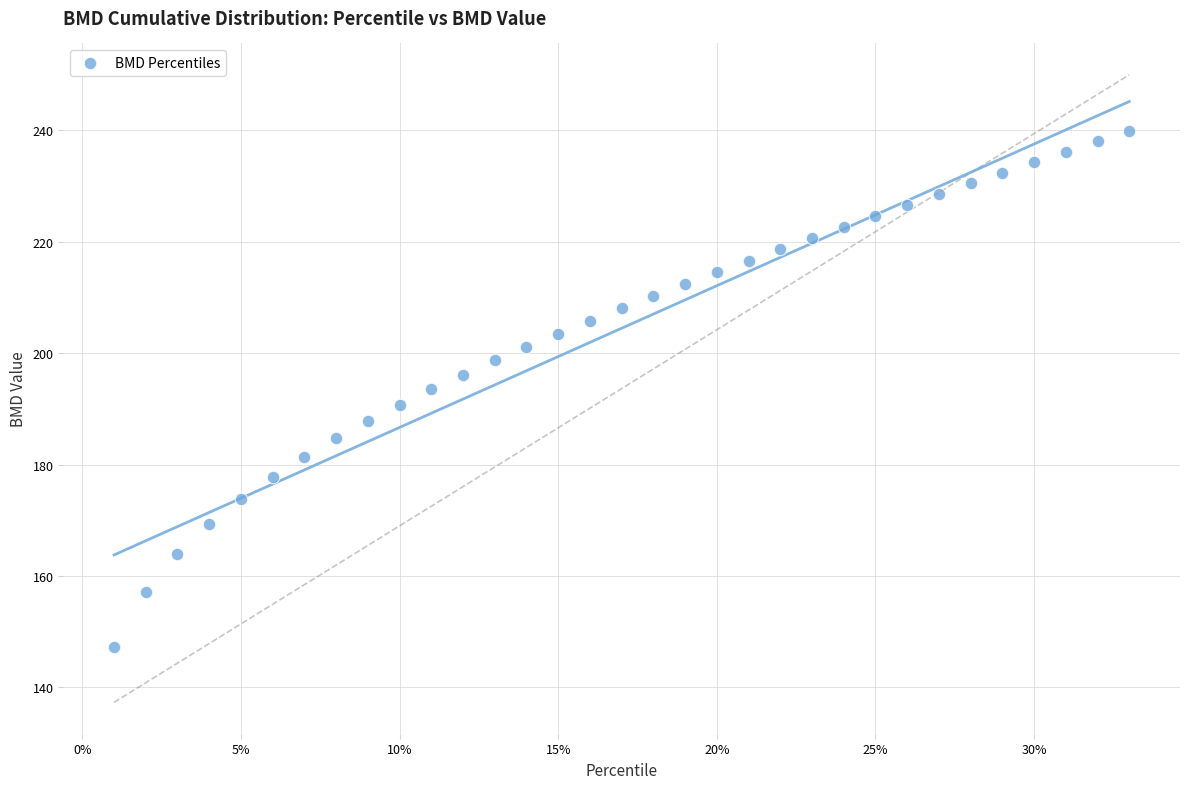

What is the range of X values (max minus min)?

0.3